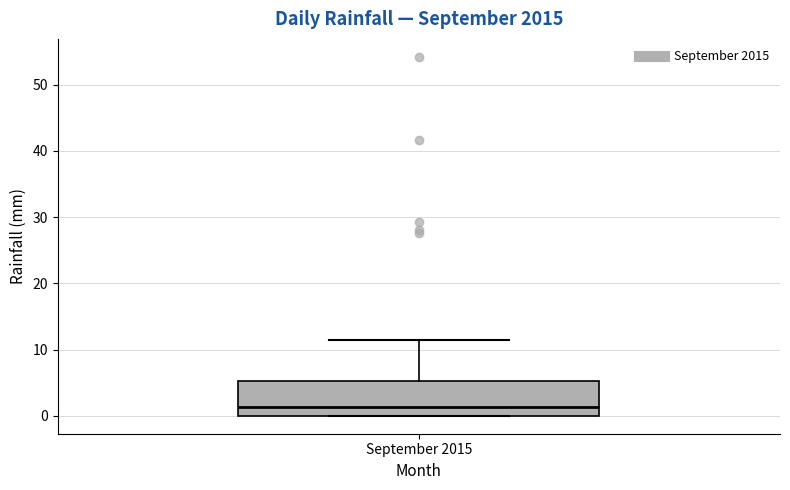

Read this box plot against the y-axis: the position of the median line, the range covered by the box, and the ends of both whiskers. The values are not printed on the chart, so give them approximately, as read against the axis.

median 1, box 0 to 5, whiskers 0 to 11